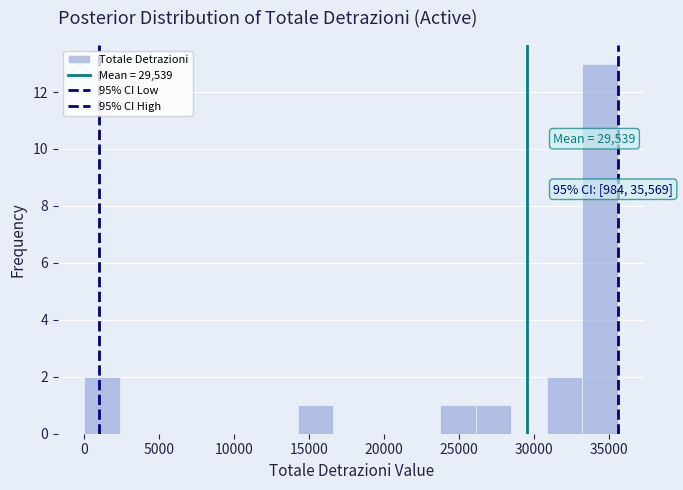

Which range on the x-axis has the tallest bar?

33000 to 35500